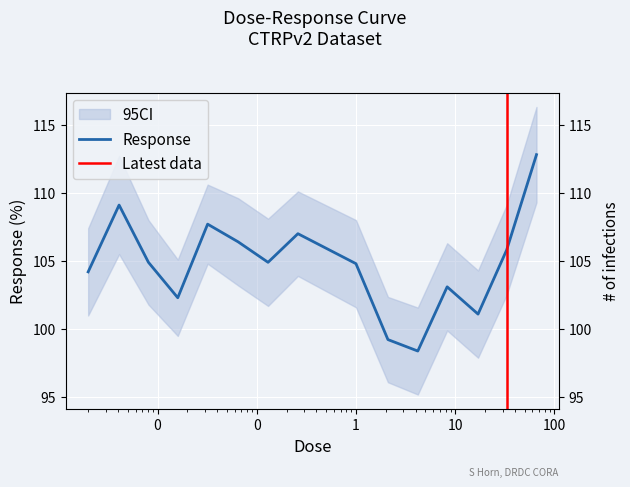

True or false: the data has more than 1 interior local peaks.

True